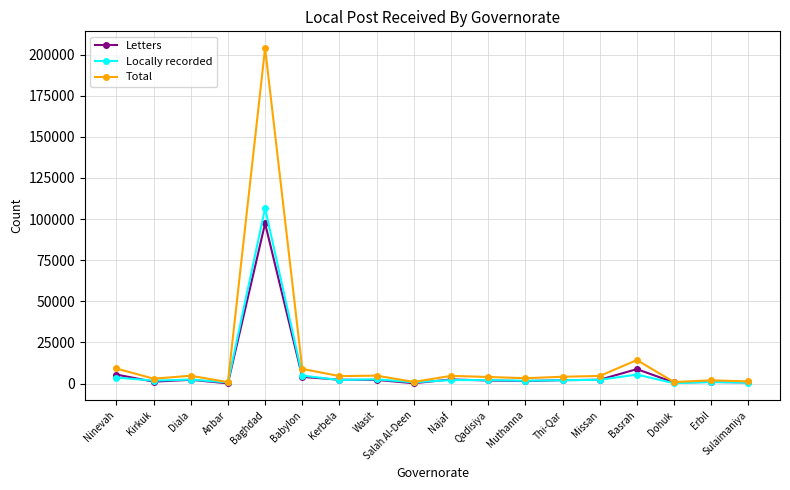

What is the label of the 2nd point from the right?

Erbil